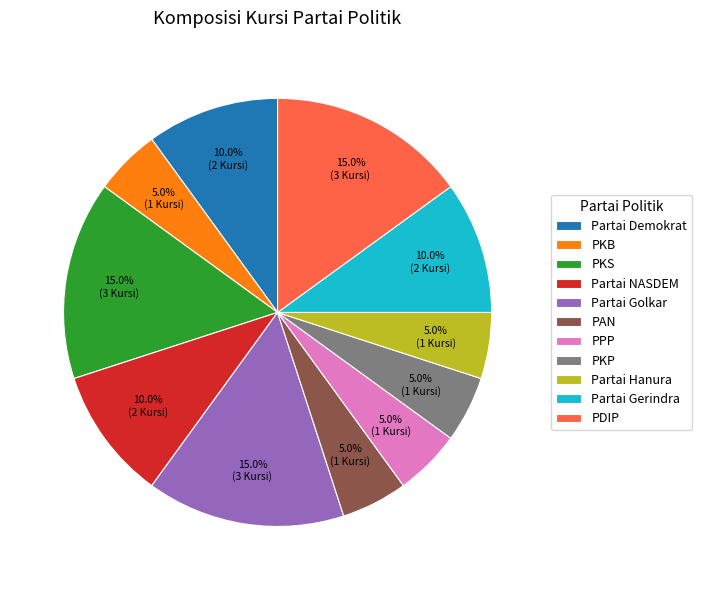

Is there a majority slice in this chart?

No